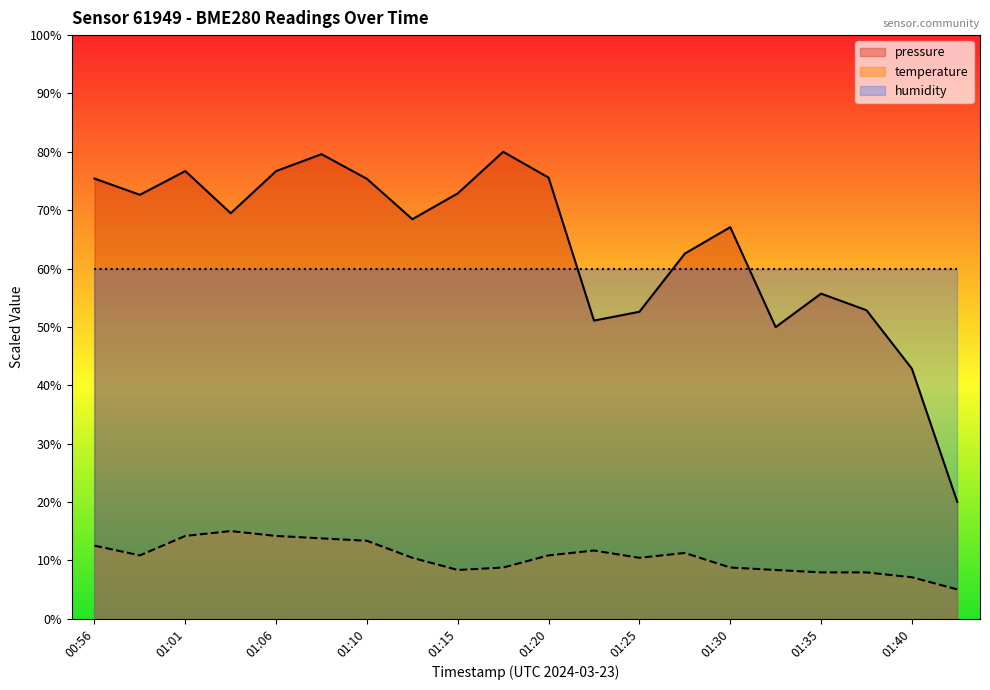

Does the chart display data point markers on the line(s)?

No